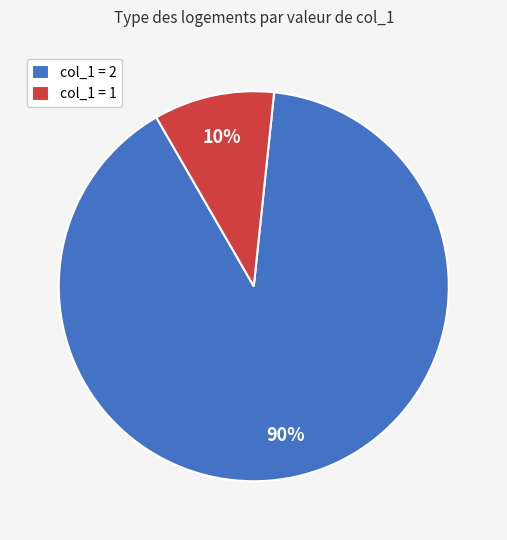

To the nearest percent, what is the average slice percentage?

50%